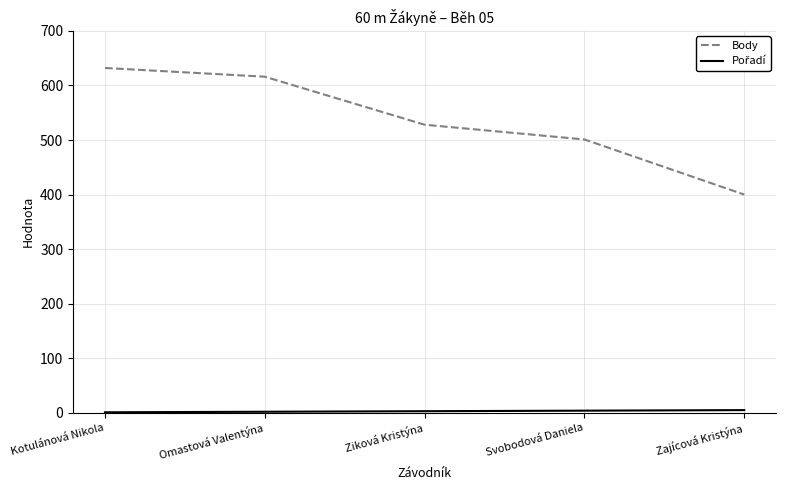

How many categories are shown in the chart?

5